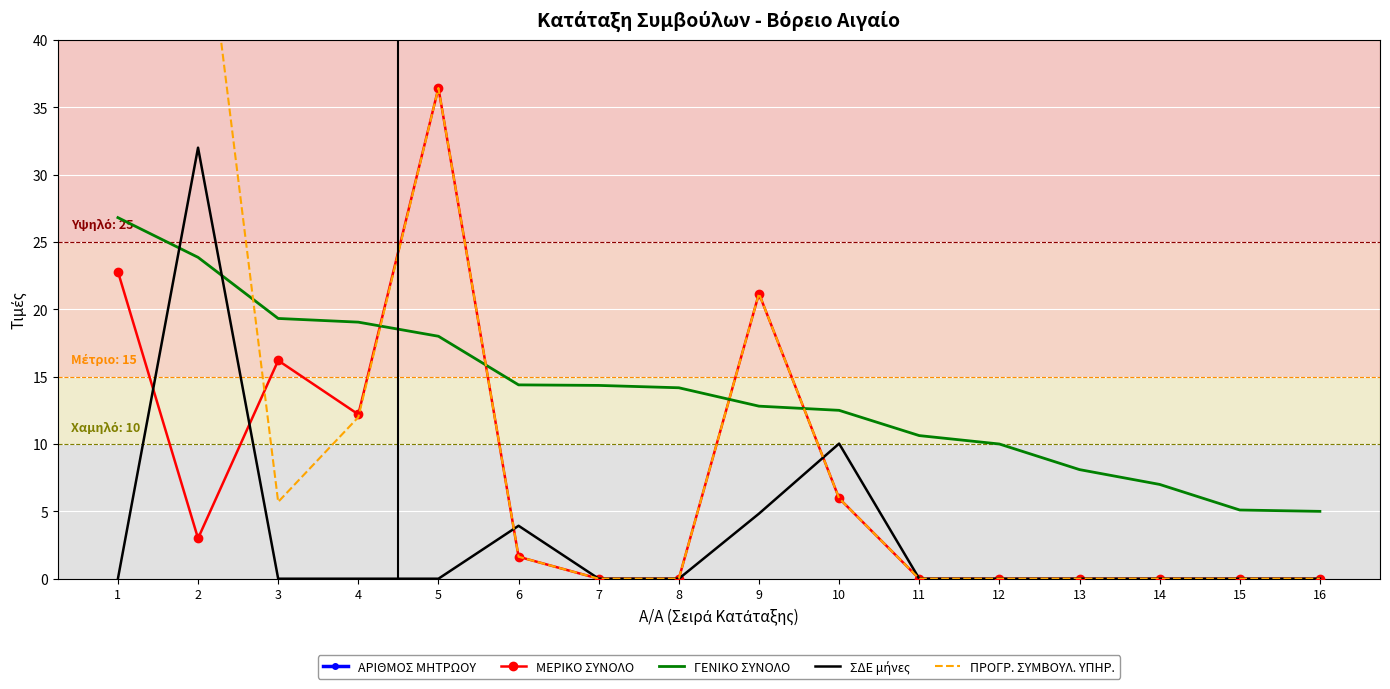

Reading left to right, list all the values displayed in this chart.

ΑΡΙΘΜΟΣ ΜΗΤΡΩΟΥ: 1=7413.0	2=7698.0	3=7555.0	4=7746.0	5=10572.0	6=10449.0	7=10629.0	8=7754.0	9=7884.0	10=7665.0	11=10669.0	12=10434.0	13=10575.0	14=10663.0	15=10445.0	16=7891.0
ΜΕΡΙΚΟ ΣΥΝΟΛΟ: 1=22.8	2=3.0	3=16.2	4=12.2	5=36.4	6=1.6	7=0.0	8=0.0	9=21.2	10=6.0	11=0.0	12=0.0	13=0.0	14=0.0	15=0.0	16=0.0
ΓΕΝΙΚΟ ΣΥΝΟΛΟ: 1=26.8	2=23.9	3=19.3	4=19.0	5=18.0	6=14.4	7=14.3	8=14.2	9=12.8	10=12.5	11=10.6	12=10.0	13=8.1	14=7.0	15=5.1	16=5.0
ΣΔΕ μήνες: 1=0.0	2=32.0	3=0.0	4=0.0	5=0.0	6=3.9	7=0.0	8=0.0	9=4.8	10=10.0	11=0.0	12=0.0	13=0.0	14=0.0	15=0.0	16=0.0
ΠΡΟΓΡ. ΣΥΜΒΟΥΛ. ΥΠΗΡ.: 1=500.0	2=53.7	3=5.7	4=12.0	5=36.4	6=1.6	7=0.0	8=0.0	9=21.2	10=6.0	11=0.0	12=0.0	13=0.0	14=0.0	15=0.0	16=0.0